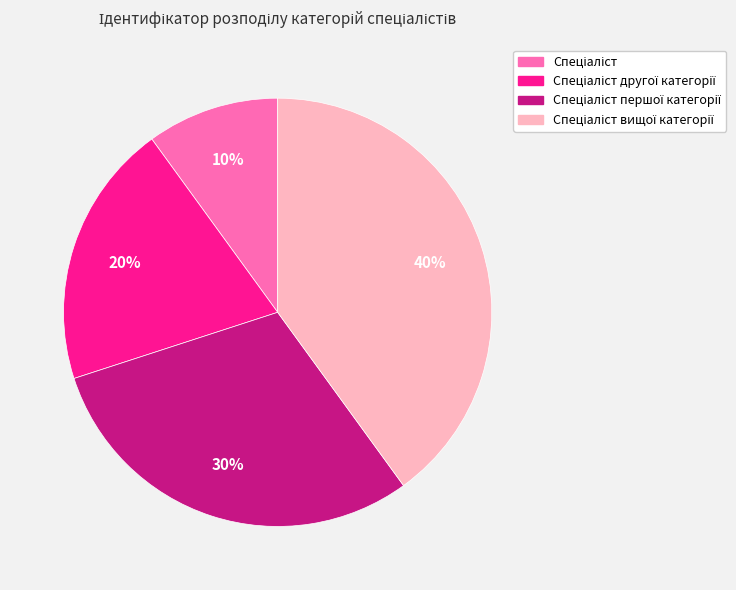

Does any single category account for the majority?

No